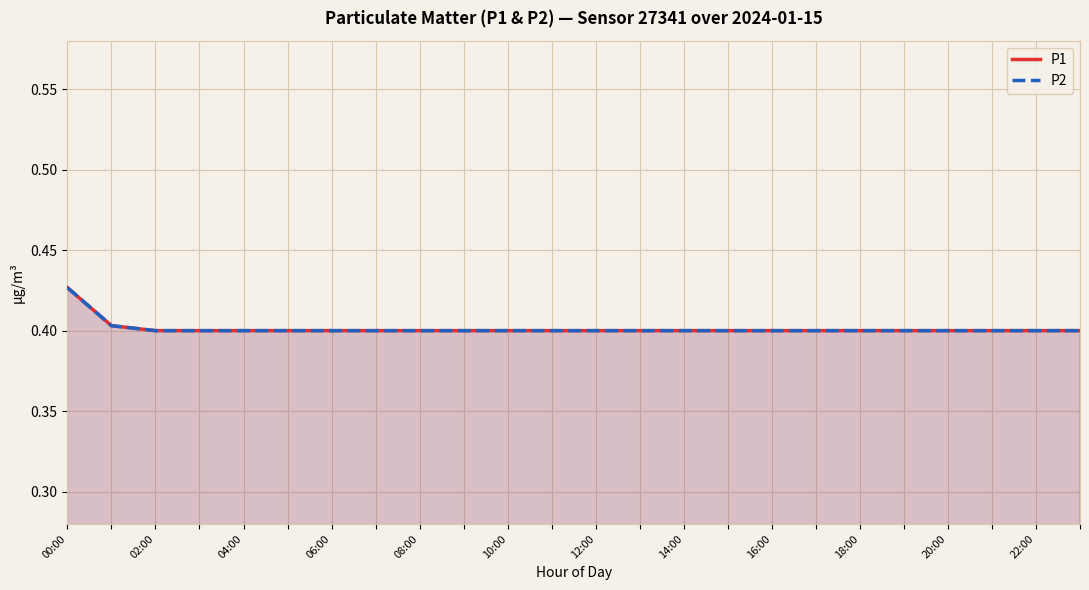

Is it true that P1 equals 0.5 at 02:00?

False